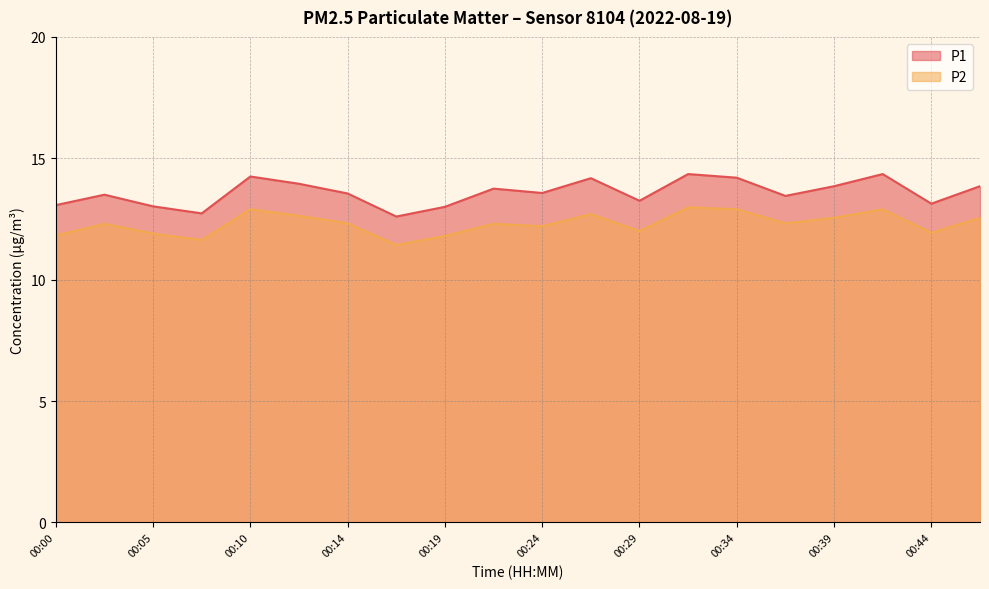

What is the lowest value of the P2 series?

11.4